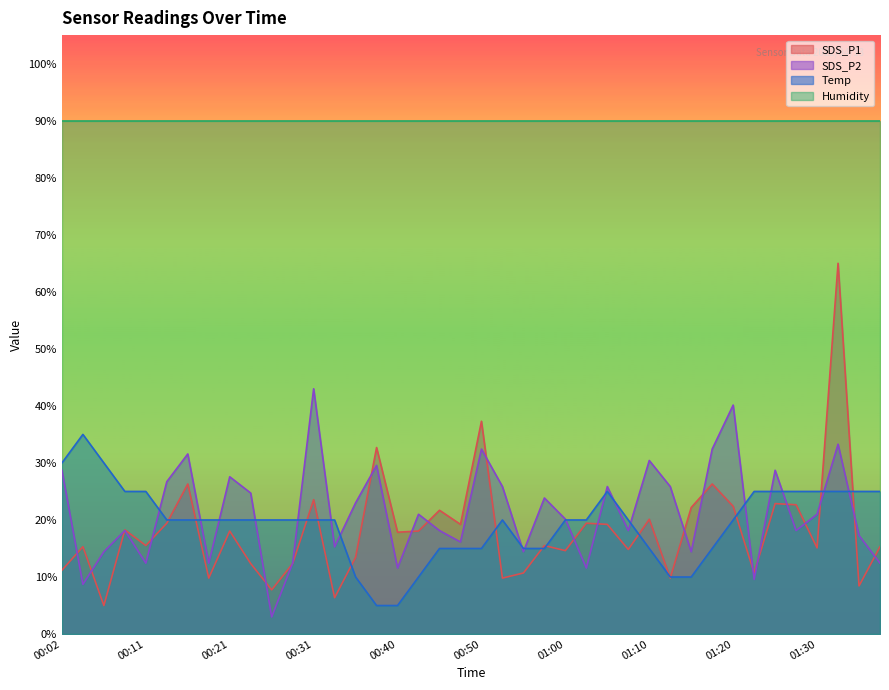

Rank the series by their maximum value, from highest to lowest.

Humidity, SDS_P1, SDS_P2, Temp